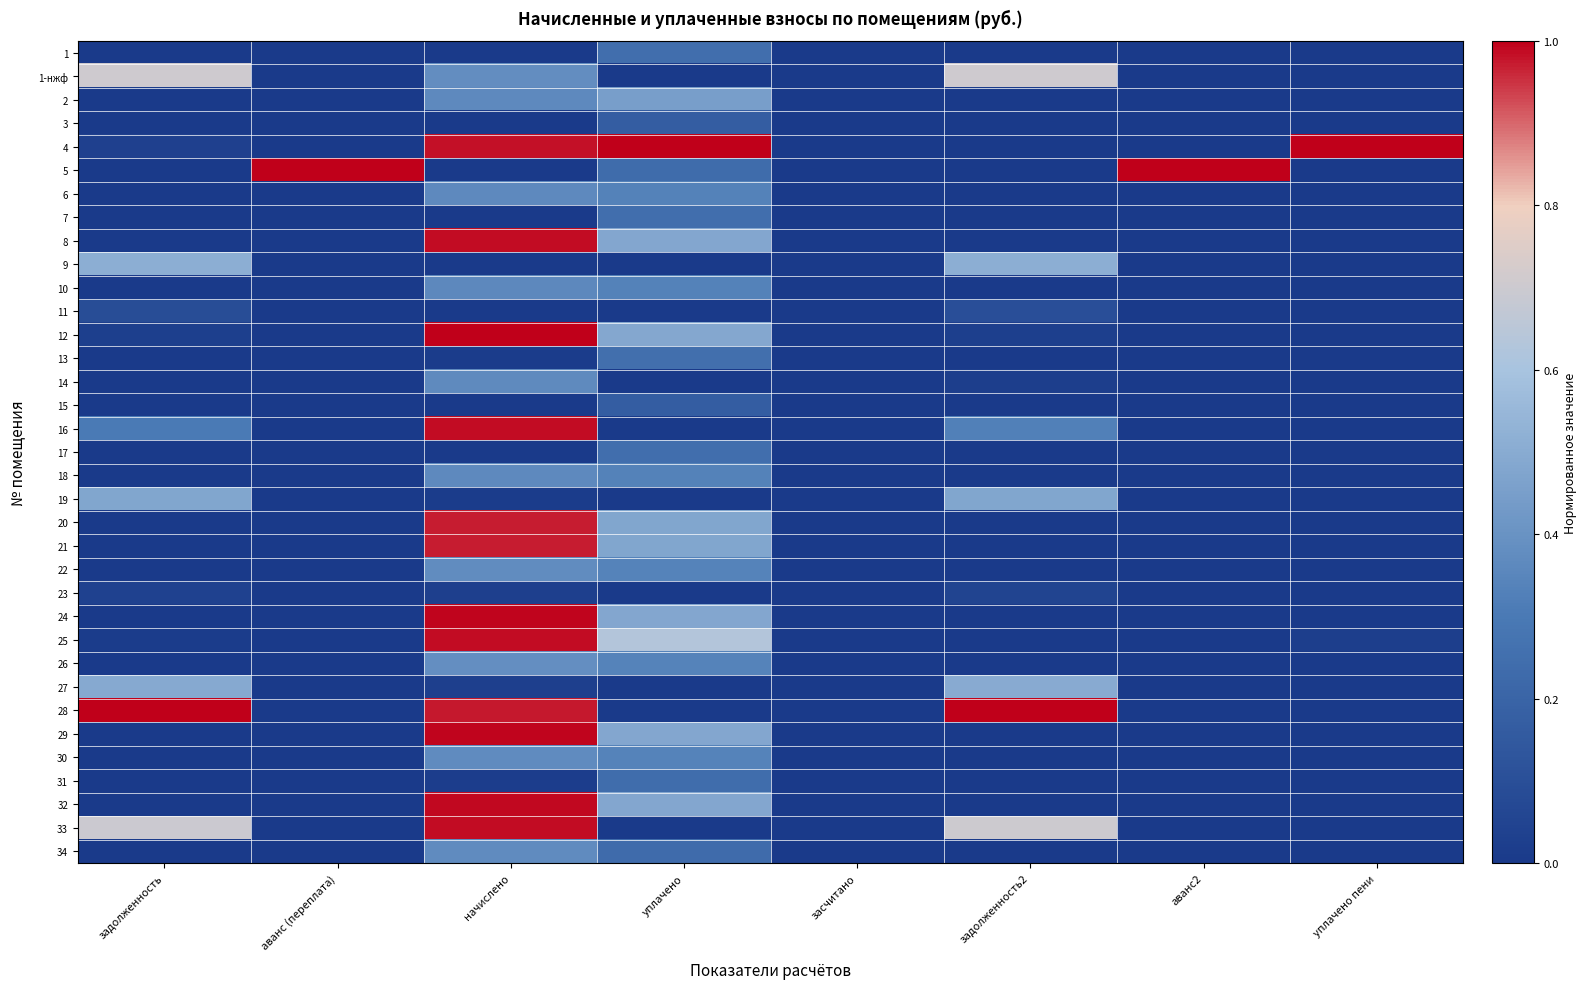

Reading right to left, what are all the values shown in this chart?

1: уплачено пени=0.0	аванс2=0.0	задолженность2=0.0	засчитано=0.0	уплачено=0.2	начислено=0.0	аванс (переплата)=0.0	задолженность=0.0
1-нжф: уплачено пени=0.0	аванс2=0.0	задолженность2=0.7	засчитано=0.0	уплачено=0.0	начислено=0.4	аванс (переплата)=0.0	задолженность=0.7
2: уплачено пени=0.0	аванс2=0.0	задолженность2=0.0	засчитано=0.0	уплачено=0.4	начислено=0.4	аванс (переплата)=0.0	задолженность=0.0
3: уплачено пени=0.0	аванс2=0.0	задолженность2=0.0	засчитано=0.0	уплачено=0.2	начислено=0.0	аванс (переплата)=0.0	задолженность=0.0
4: уплачено пени=1.0	аванс2=0.0	задолженность2=0.0	засчитано=0.0	уплачено=1.0	начислено=1.0	аванс (переплата)=0.0	задолженность=0.0
5: уплачено пени=0.0	аванс2=1.0	задолженность2=0.0	засчитано=0.0	уплачено=0.2	начислено=0.0	аванс (переплата)=1.0	задолженность=0.0
6: уплачено пени=0.0	аванс2=0.0	задолженность2=0.0	засчитано=0.0	уплачено=0.3	начислено=0.4	аванс (переплата)=0.0	задолженность=0.0
7: уплачено пени=0.0	аванс2=0.0	задолженность2=0.0	засчитано=0.0	уплачено=0.2	начислено=0.0	аванс (переплата)=0.0	задолженность=0.0
8: уплачено пени=0.0	аванс2=0.0	задолженность2=0.0	засчитано=0.0	уплачено=0.5	начислено=1.0	аванс (переплата)=0.0	задолженность=0.0
9: уплачено пени=0.0	аванс2=0.0	задолженность2=0.5	засчитано=0.0	уплачено=0.0	начислено=0.0	аванс (переплата)=0.0	задолженность=0.5
10: уплачено пени=0.0	аванс2=0.0	задолженность2=0.0	засчитано=0.0	уплачено=0.3	начислено=0.4	аванс (переплата)=0.0	задолженность=0.0
11: уплачено пени=0.0	аванс2=0.0	задолженность2=0.1	засчитано=0.0	уплачено=0.0	начислено=0.0	аванс (переплата)=0.0	задолженность=0.1
12: уплачено пени=0.0	аванс2=0.0	задолженность2=0.0	засчитано=0.0	уплачено=0.5	начислено=1.0	аванс (переплата)=0.0	задолженность=0.0
13: уплачено пени=0.0	аванс2=0.0	задолженность2=0.0	засчитано=0.0	уплачено=0.3	начислено=0.0	аванс (переплата)=0.0	задолженность=0.0
14: уплачено пени=0.0	аванс2=0.0	задолженность2=0.0	засчитано=0.0	уплачено=0.0	начислено=0.4	аванс (переплата)=0.0	задолженность=0.0
15: уплачено пени=0.0	аванс2=0.0	задолженность2=0.0	засчитано=0.0	уплачено=0.2	начислено=0.0	аванс (переплата)=0.0	задолженность=0.0
16: уплачено пени=0.0	аванс2=0.0	задолженность2=0.3	засчитано=0.0	уплачено=0.0	начислено=1.0	аванс (переплата)=0.0	задолженность=0.3
17: уплачено пени=0.0	аванс2=0.0	задолженность2=0.0	засчитано=0.0	уплачено=0.2	начислено=0.0	аванс (переплата)=0.0	задолженность=0.0
18: уплачено пени=0.0	аванс2=0.0	задолженность2=0.0	засчитано=0.0	уплачено=0.3	начислено=0.4	аванс (переплата)=0.0	задолженность=0.0
19: уплачено пени=0.0	аванс2=0.0	задолженность2=0.5	засчитано=0.0	уплачено=0.0	начислено=0.0	аванс (переплата)=0.0	задолженность=0.5
20: уплачено пени=0.0	аванс2=0.0	задолженность2=0.0	засчитано=0.0	уплачено=0.5	начислено=1.0	аванс (переплата)=0.0	задолженность=0.0
21: уплачено пени=0.0	аванс2=0.0	задолженность2=0.0	засчитано=0.0	уплачено=0.5	начислено=1.0	аванс (переплата)=0.0	задолженность=0.0
22: уплачено пени=0.0	аванс2=0.0	задолженность2=0.0	засчитано=0.0	уплачено=0.3	начислено=0.4	аванс (переплата)=0.0	задолженность=0.0
23: уплачено пени=0.0	аванс2=0.0	задолженность2=0.0	засчитано=0.0	уплачено=0.0	начислено=0.0	аванс (переплата)=0.0	задолженность=0.0
24: уплачено пени=0.0	аванс2=0.0	задолженность2=0.0	засчитано=0.0	уплачено=0.5	начислено=1.0	аванс (переплата)=0.0	задолженность=0.0
25: уплачено пени=0.0	аванс2=0.0	задолженность2=0.0	засчитано=0.0	уплачено=0.6	начислено=1.0	аванс (переплата)=0.0	задолженность=0.0
26: уплачено пени=0.0	аванс2=0.0	задолженность2=0.0	засчитано=0.0	уплачено=0.3	начислено=0.4	аванс (переплата)=0.0	задолженность=0.0
27: уплачено пени=0.0	аванс2=0.0	задолженность2=0.5	засчитано=0.0	уплачено=0.0	начислено=0.0	аванс (переплата)=0.0	задолженность=0.5
28: уплачено пени=0.0	аванс2=0.0	задолженность2=1.0	засчитано=0.0	уплачено=0.0	начислено=1.0	аванс (переплата)=0.0	задолженность=1.0
29: уплачено пени=0.0	аванс2=0.0	задолженность2=0.0	засчитано=0.0	уплачено=0.5	начислено=1.0	аванс (переплата)=0.0	задолженность=0.0
30: уплачено пени=0.0	аванс2=0.0	задолженность2=0.0	засчитано=0.0	уплачено=0.3	начислено=0.4	аванс (переплата)=0.0	задолженность=0.0
31: уплачено пени=0.0	аванс2=0.0	задолженность2=0.0	засчитано=0.0	уплачено=0.2	начислено=0.0	аванс (переплата)=0.0	задолженность=0.0
32: уплачено пени=0.0	аванс2=0.0	задолженность2=0.0	засчитано=0.0	уплачено=0.5	начислено=1.0	аванс (переплата)=0.0	задолженность=0.0
33: уплачено пени=0.0	аванс2=0.0	задолженность2=0.7	засчитано=0.0	уплачено=0.0	начислено=1.0	аванс (переплата)=0.0	задолженность=0.7
34: уплачено пени=0.0	аванс2=0.0	задолженность2=0.0	засчитано=0.0	уплачено=0.2	начислено=0.4	аванс (переплата)=0.0	задолженность=0.0